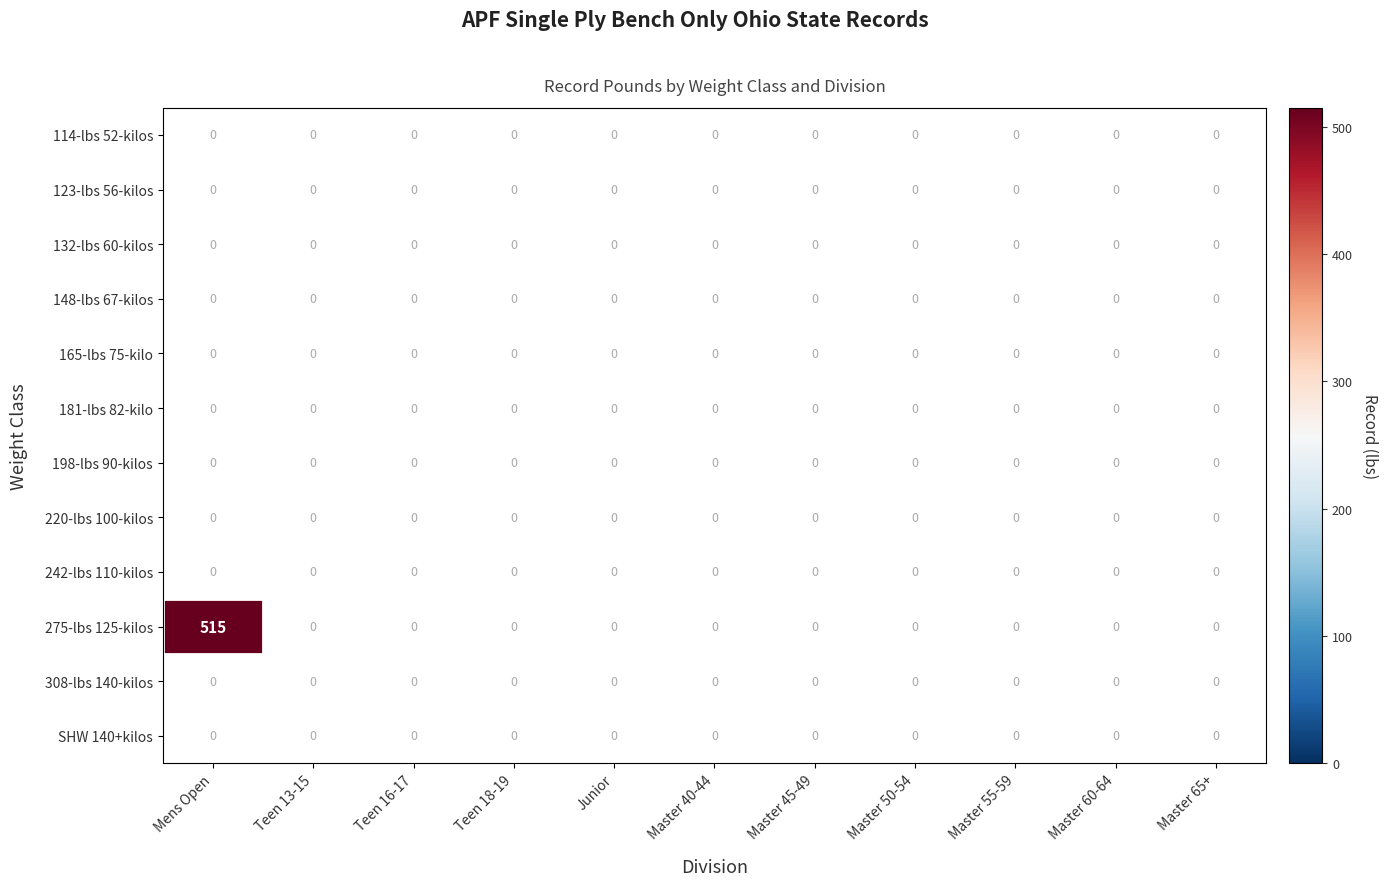

Which label corresponds to the largest value in the chart?

Mens Open